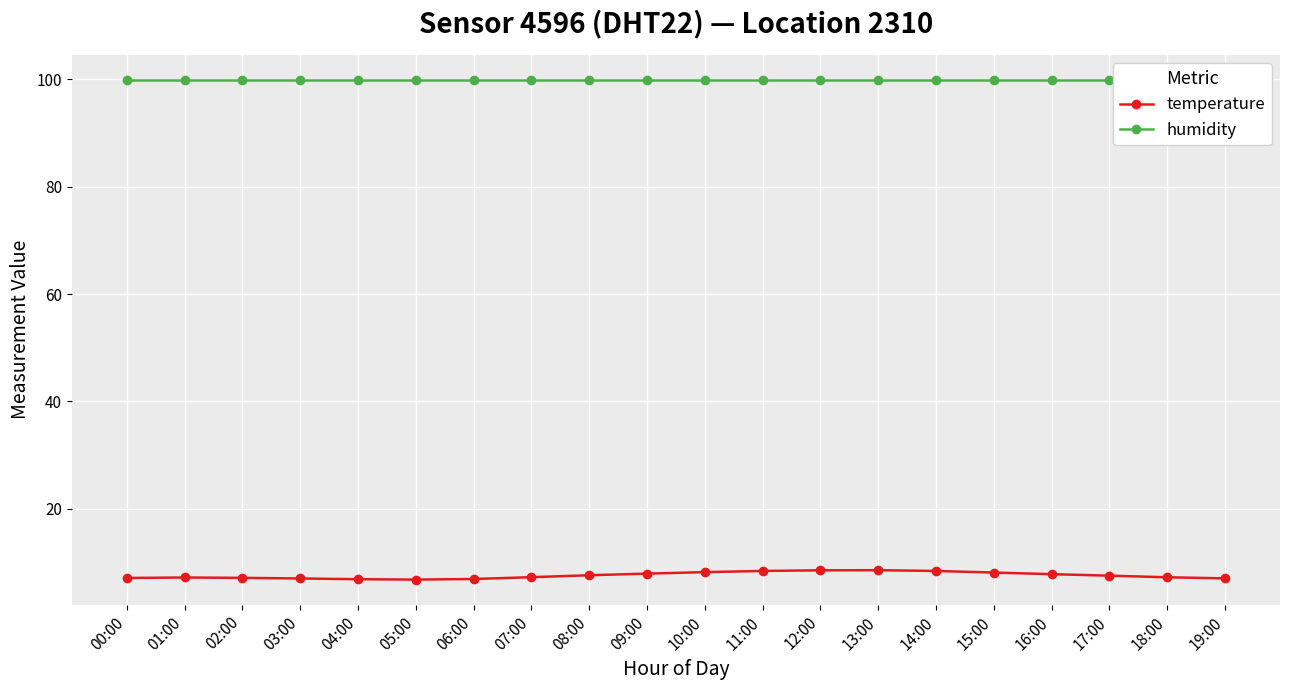

True or false: humidity has a value of 29.9 at 02:00.

False